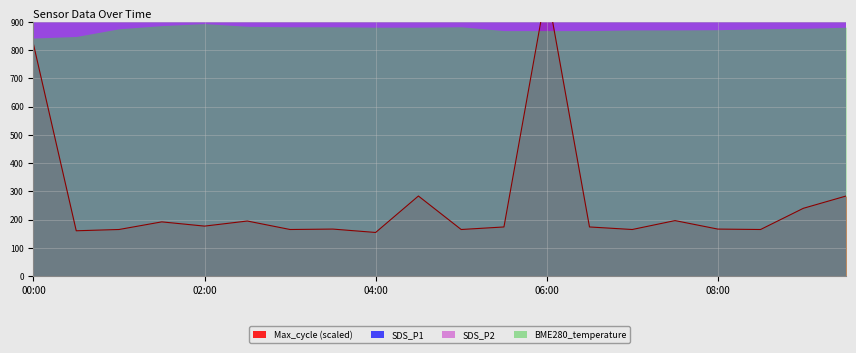

Reading right to left, what are all the values shown in this chart?

SDS_P1: 14315.4	16335.0	15624.0	15183.0	13523.4	13235.4	15492.6	14157.0	15492.6	16520.4	14315.4	14567.4	14484.6	16520.4	16779.6	17994.6	15336.0	15624.0	13464.0	11646.0
SDS_P2: 1716.0	1968.0	1896.0	1821.0	1602.0	1708.8	1806.0	1815.0	1806.0	1836.0	1716.0	1806.0	1747.8	1836.0	1860.0	1836.0	1689.0	1896.0	1896.0	1536.0
Max_cycle: 283.5	240.0	165.0	166.5	196.5	165.0	174.0	1017.0	174.0	165.0	283.5	154.5	166.5	165.0	195.0	177.0	192.0	165.0	160.5	820.5